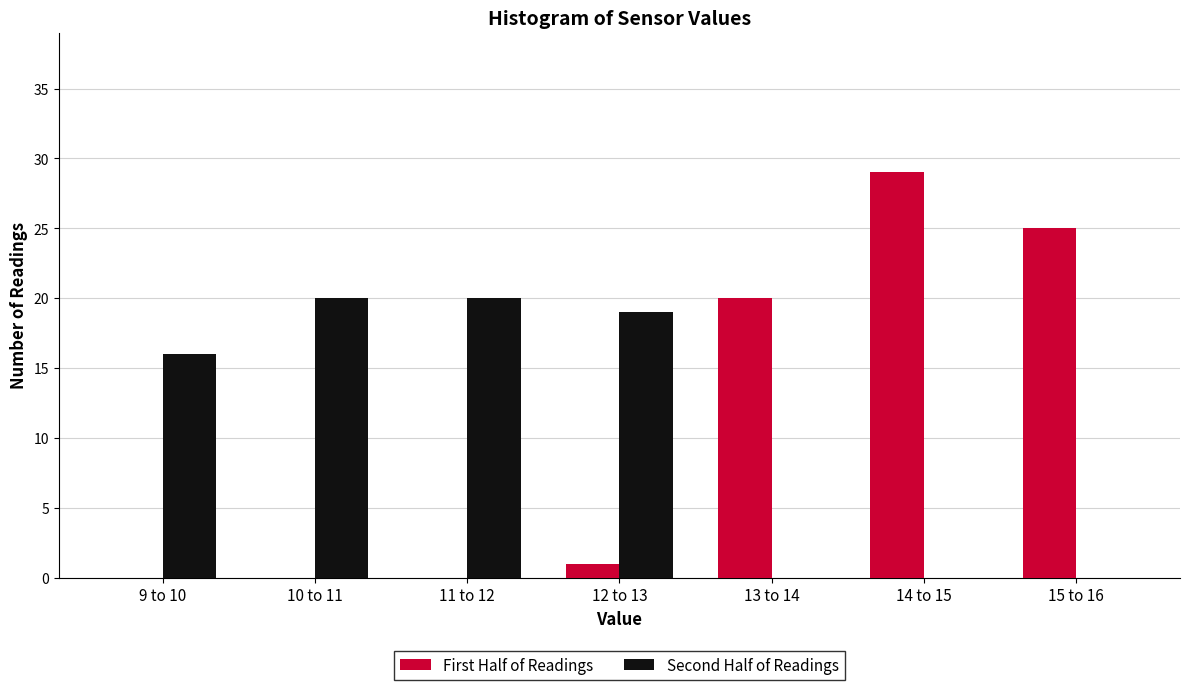

Reading left to right, list all the values displayed in this chart.

First Half of Readings: 9 to 10=0	10 to 11=0	11 to 12=0	12 to 13=1	13 to 14=20	14 to 15=29	15 to 16=25
Second Half of Readings: 9 to 10=16	10 to 11=20	11 to 12=20	12 to 13=19	13 to 14=0	14 to 15=0	15 to 16=0